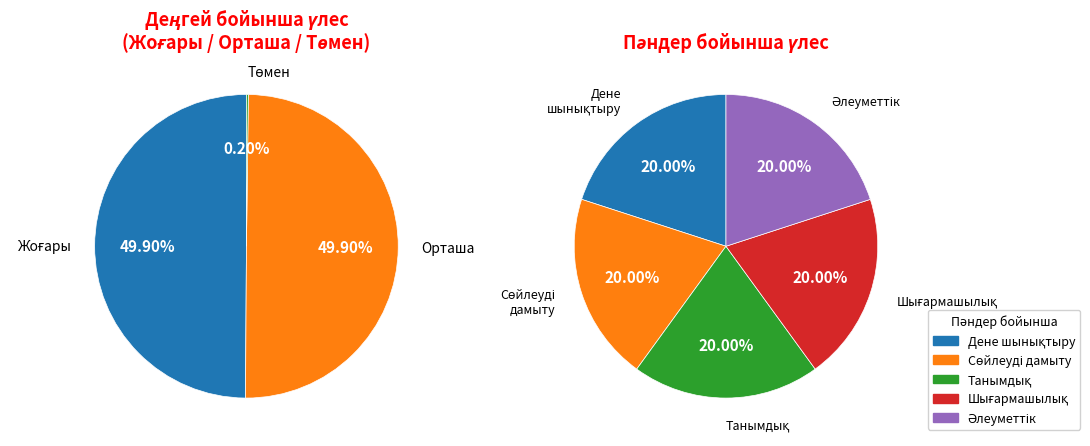

What is the largest slice in the pie chart?

Дене шынықтыру